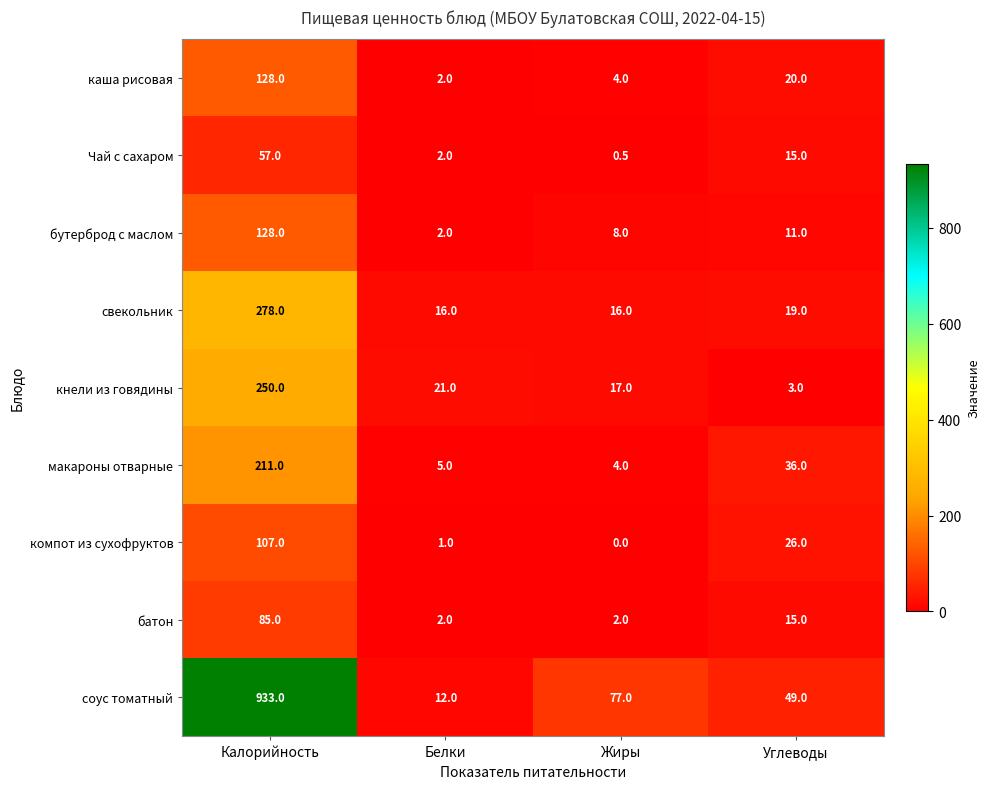

What is the spread (max minus min) of values at Калорийность?

876.0